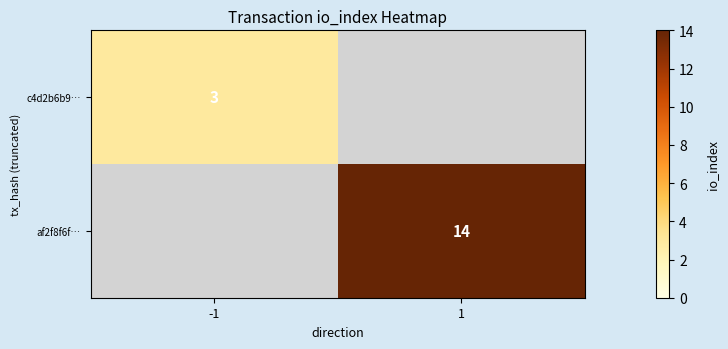

True or false: af2f8f6f… has a value of 22 at 1.

False